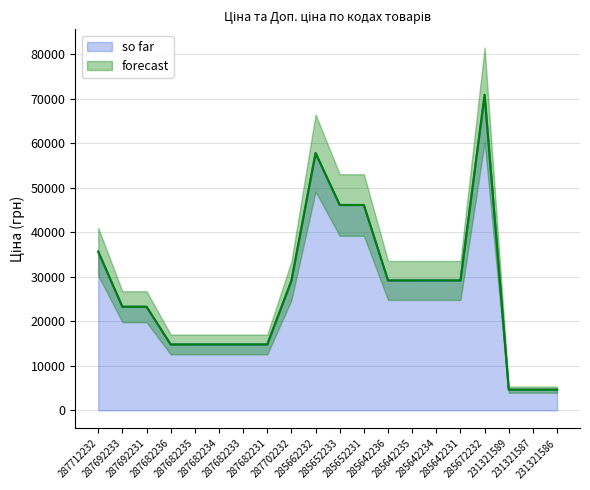

What is the total value across all series at 231321587?

9284.5